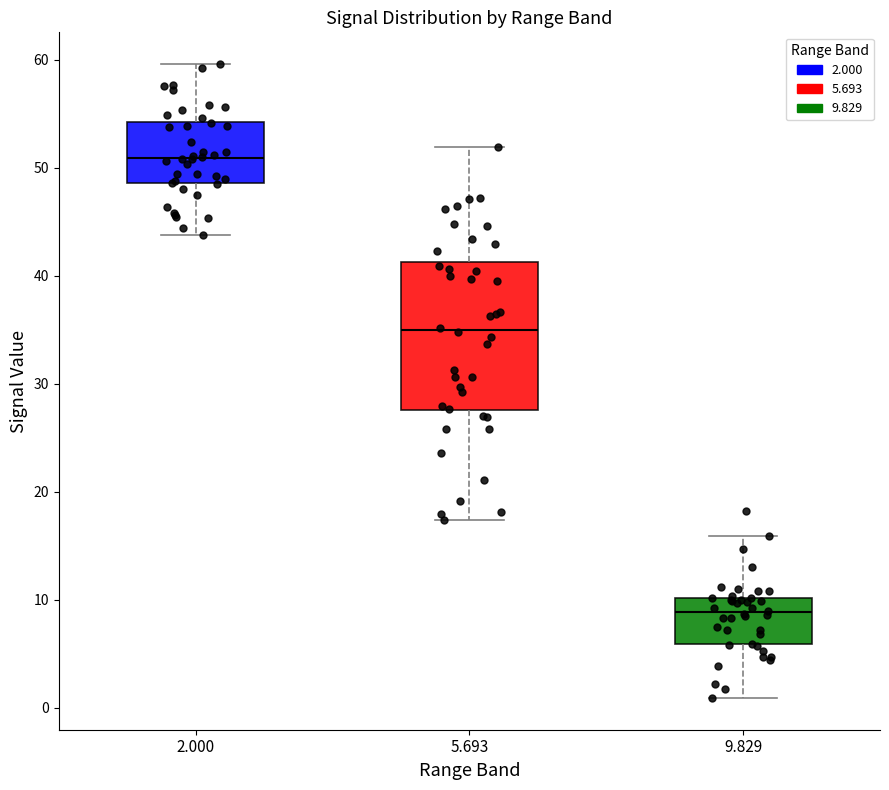

Where does the lower whisker of the box at x = 2.000 end on the y-axis? The values are not printed on the chart, so give them approximately, as read against the axis.

44